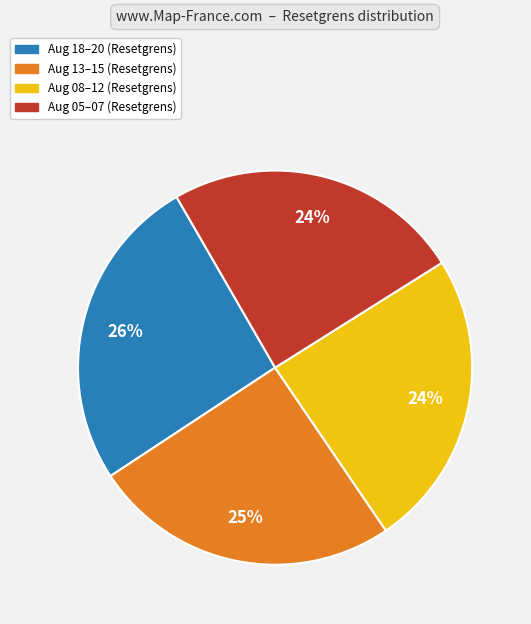

Does any single category account for the majority?

No